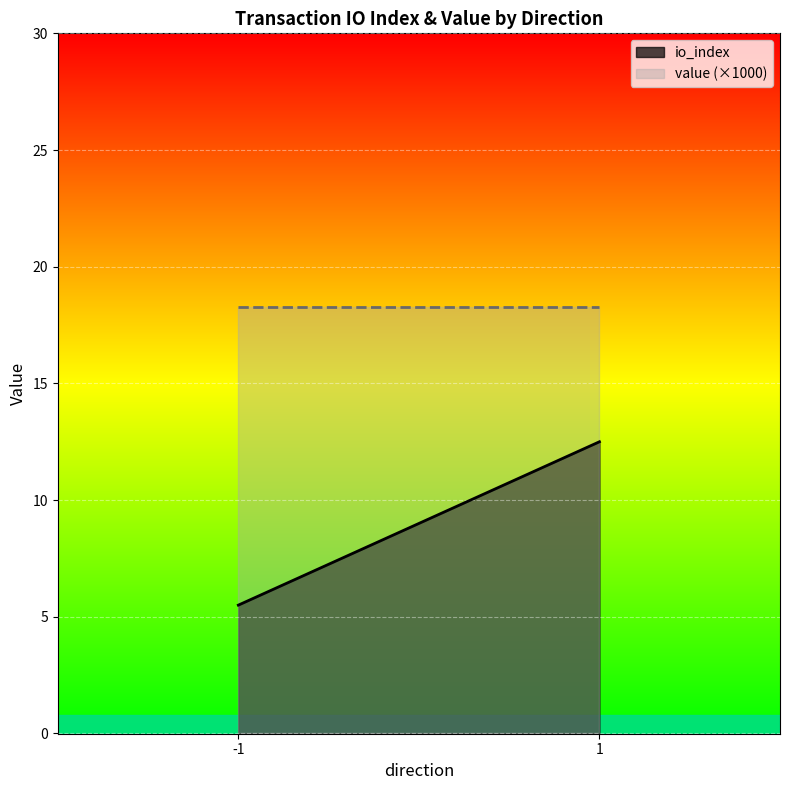

What is the label of the 1st point from the right?

1